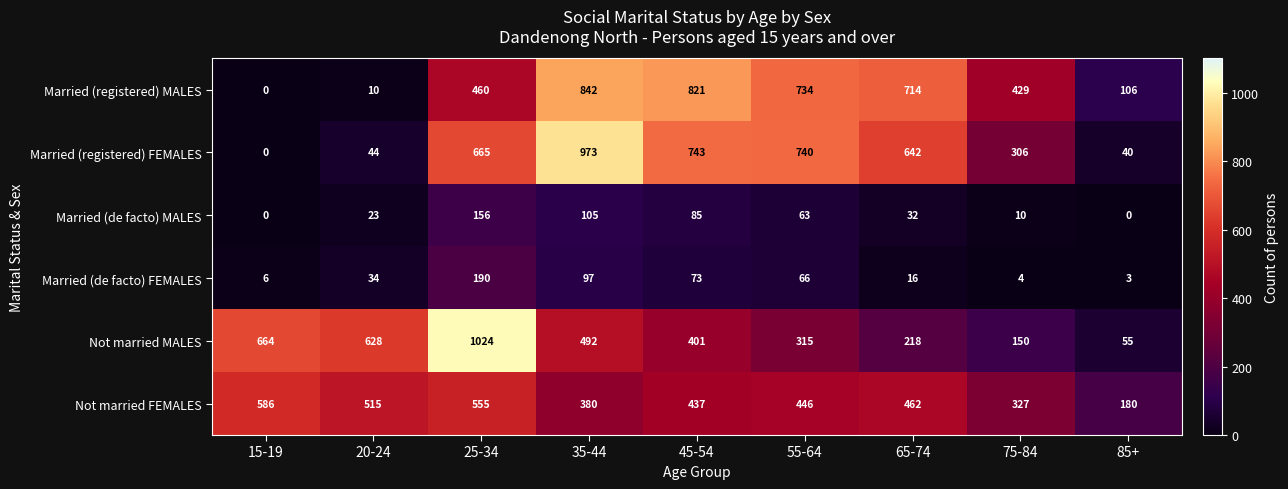

Rank the series by their maximum value, from highest to lowest.

Not married MALES, Married (registered) FEMALES, Married (registered) MALES, Not married FEMALES, Married (de facto) FEMALES, Married (de facto) MALES